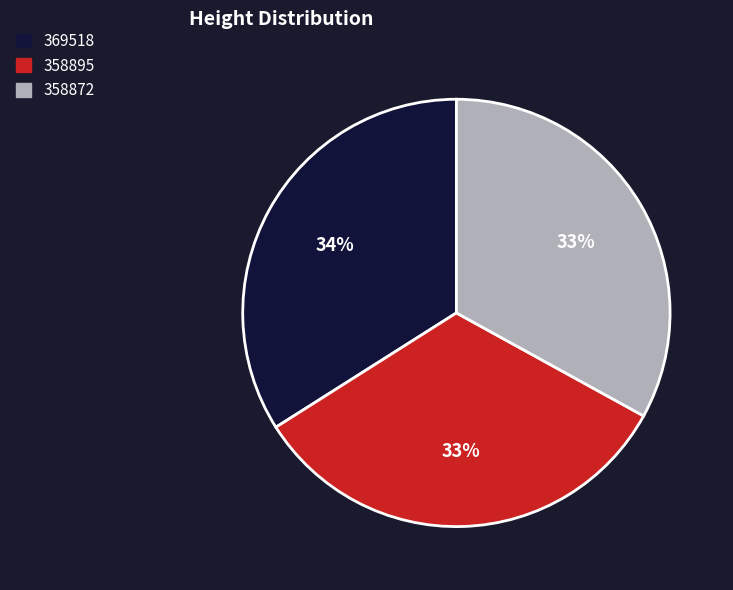

Which has a higher value, 369518 or 358872?

369518